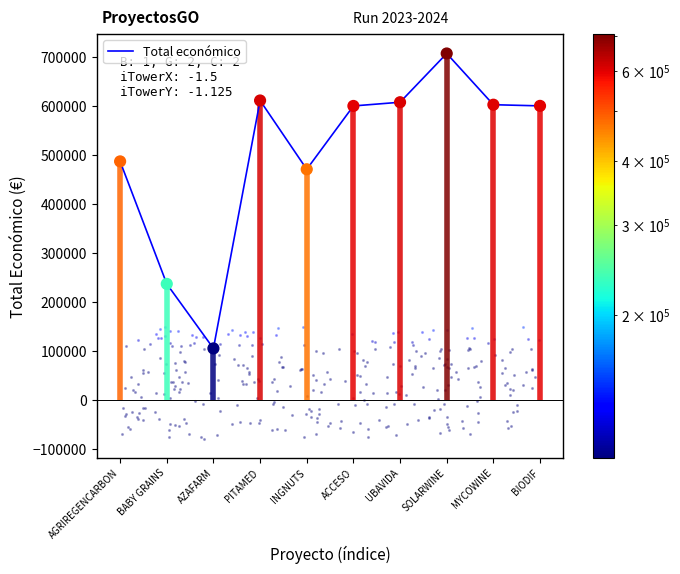

What is the ratio of the value at AZAFARM to the value at UBAVIDA?

0.2